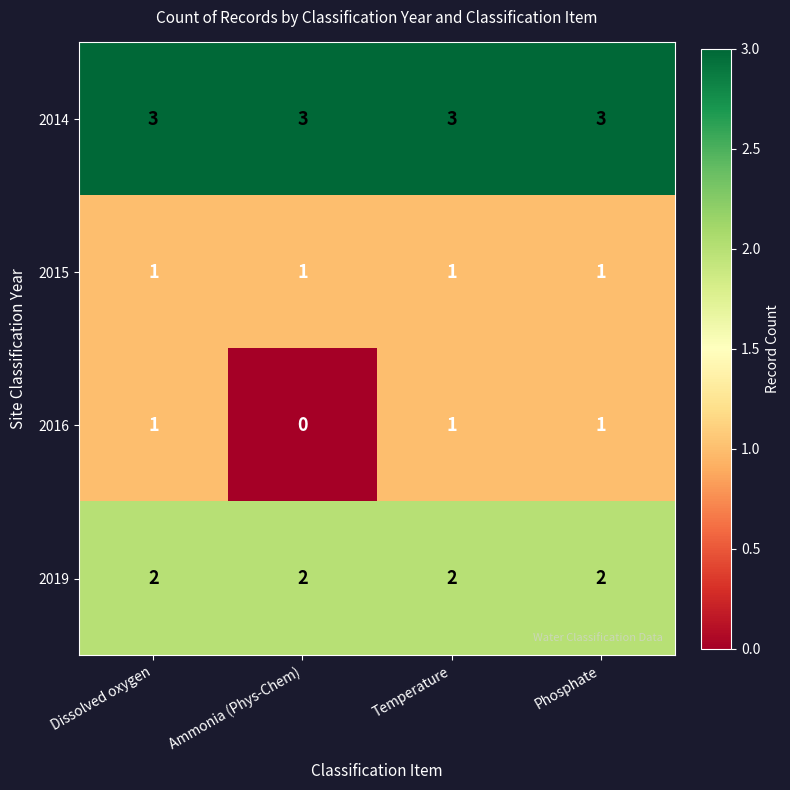

True or false: 2015 has a value of 1 at Phosphate.

True